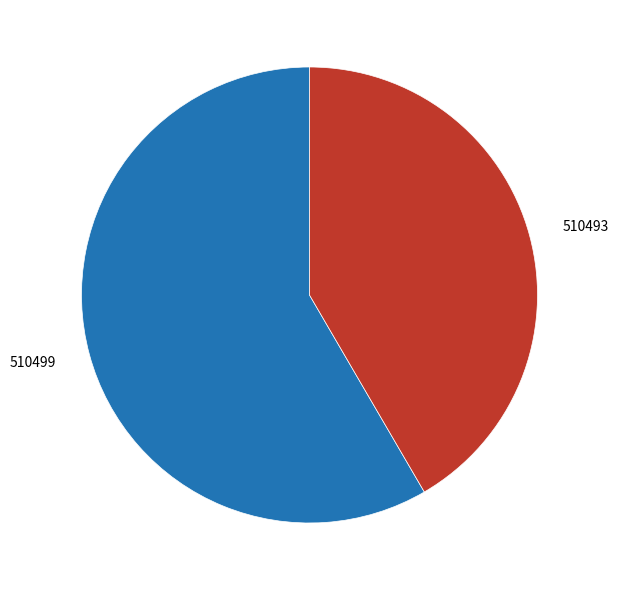

Is 510499 the majority of the pie?

Yes